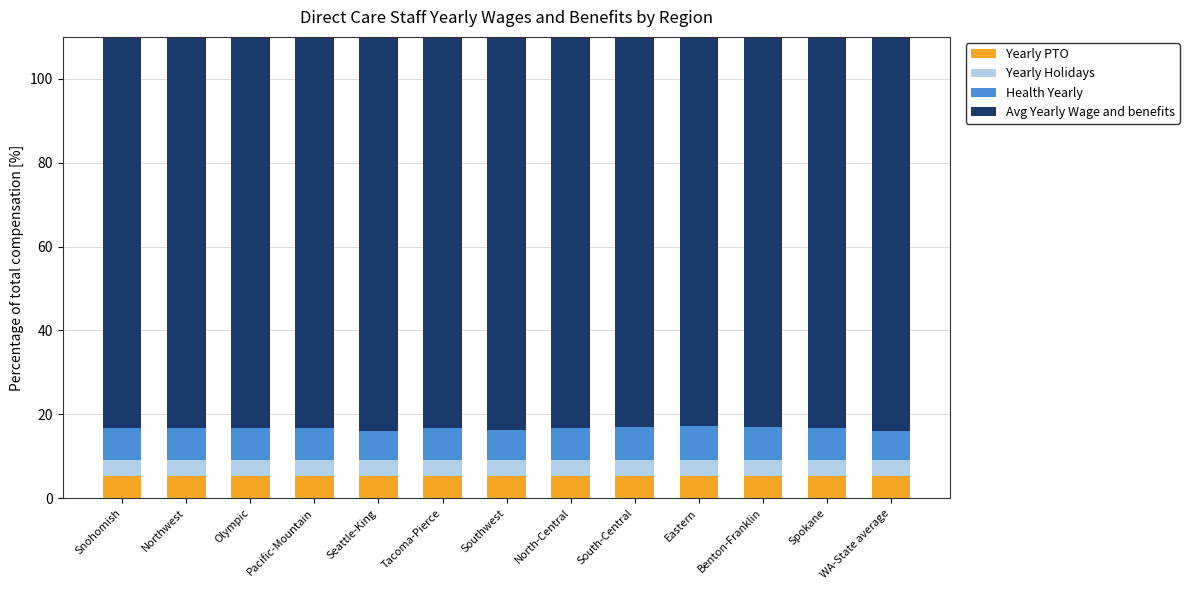

How many values in the Health Yearly series are below 7?

2